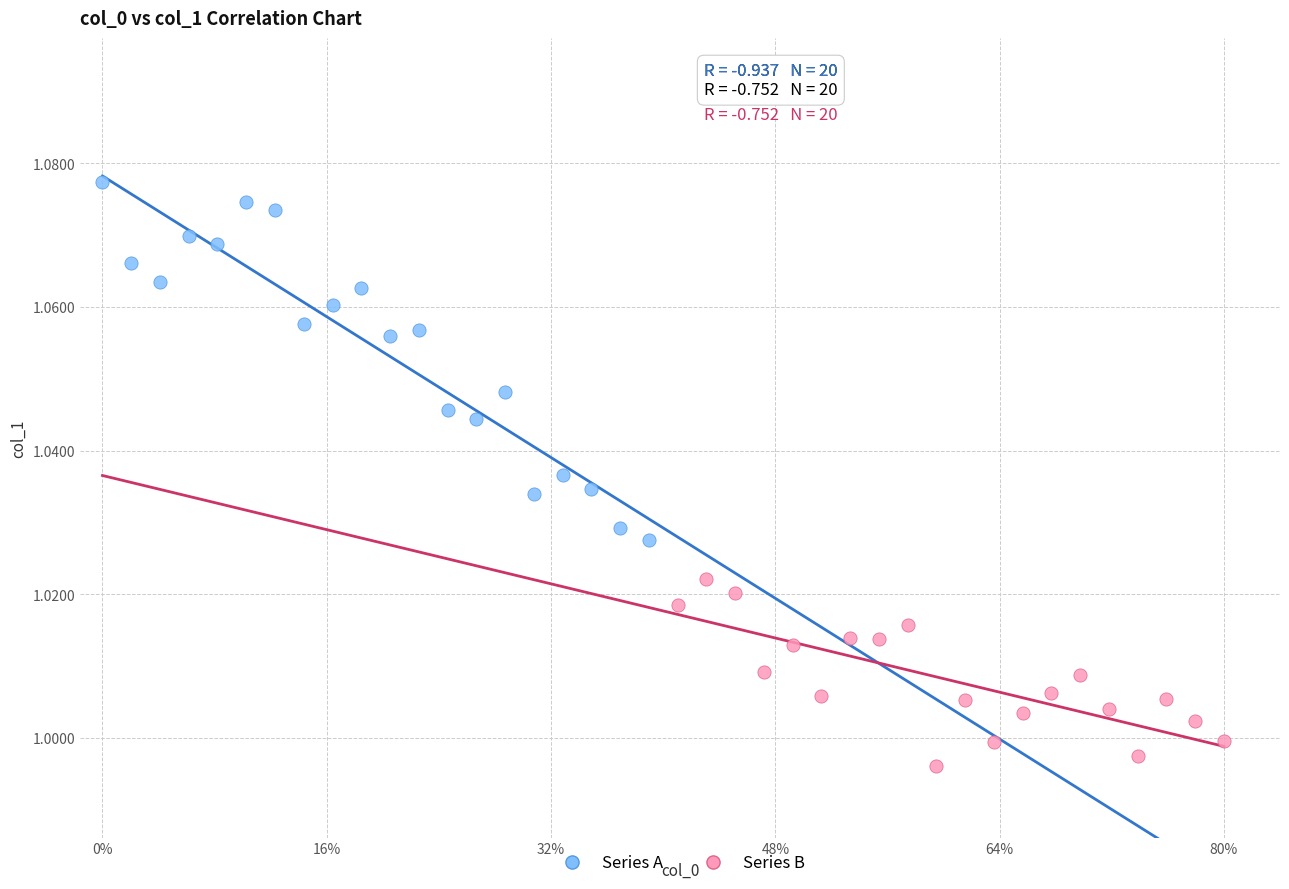

Which series contains the highest Y value?

Series A